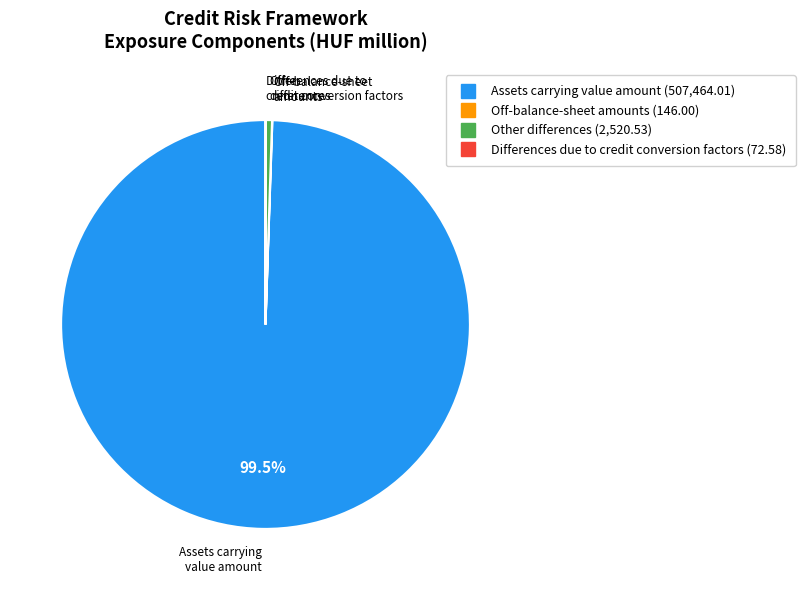

Which has a higher value, Assets carrying value amount or Other differences?

Assets carrying value amount